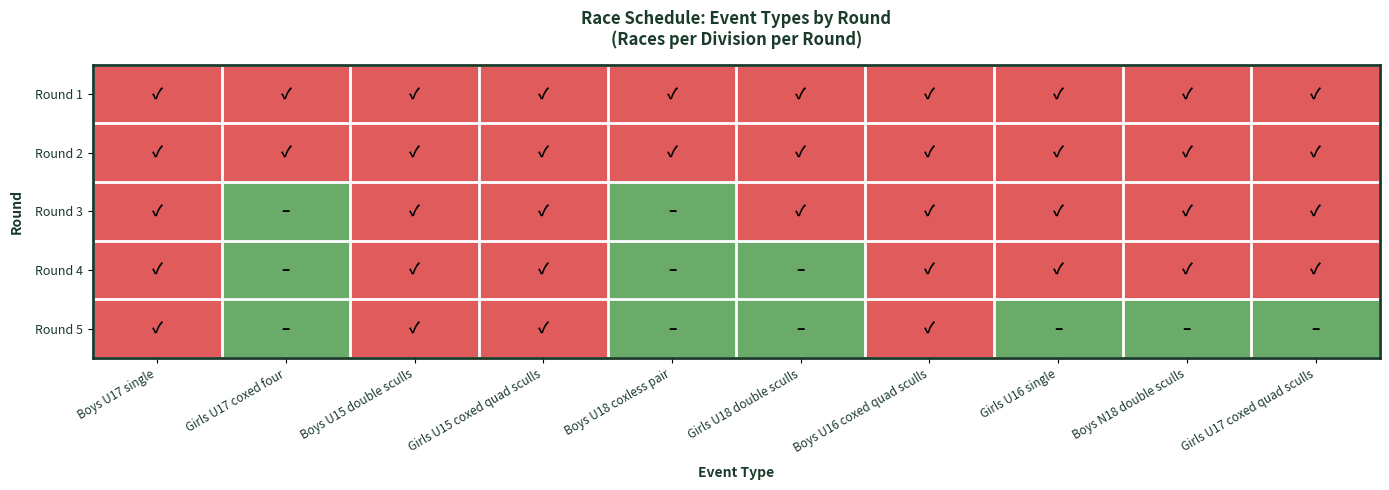

At which category is the sum across all series the highest?

Boys U17 single